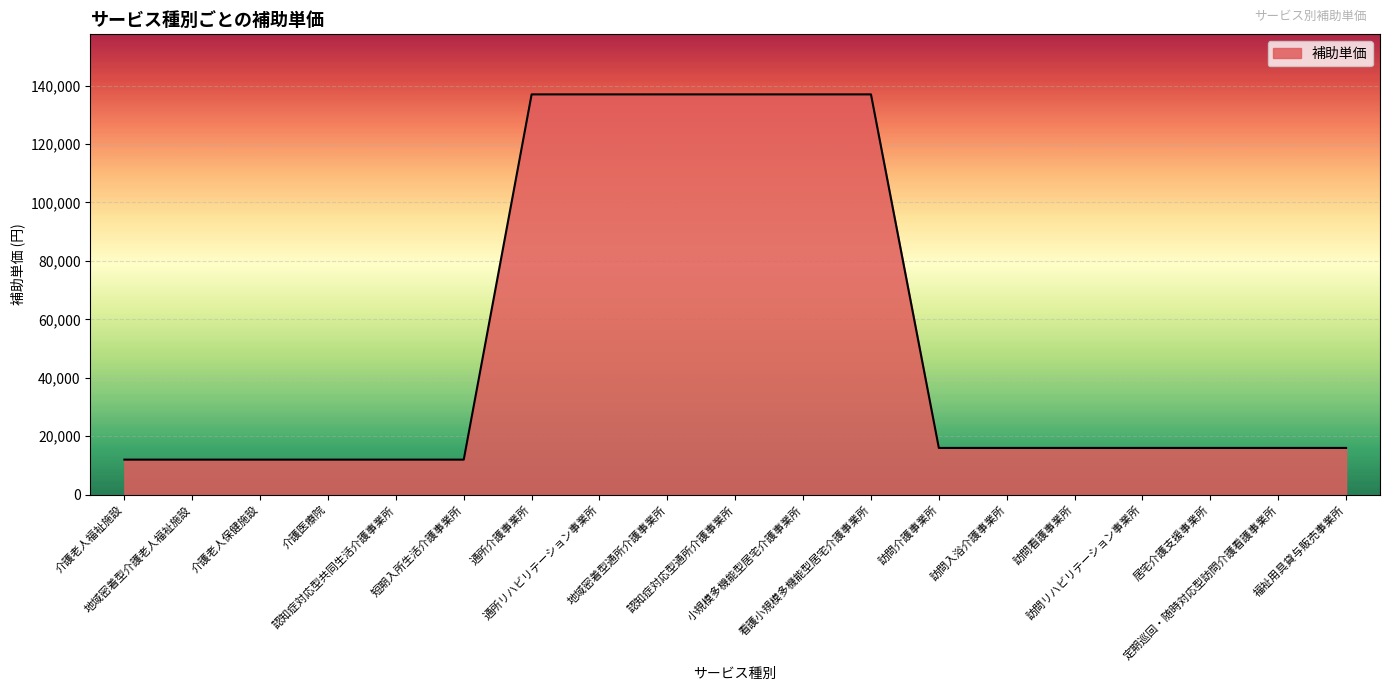

How many categories are shown in the chart?

19